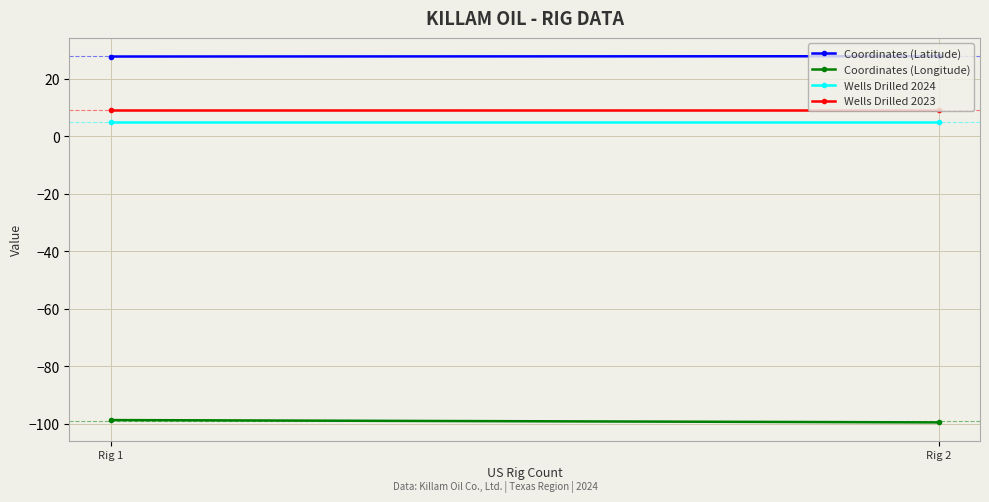

Rank the series at Rig 1 from lowest to highest value.

Coordinates (Longitude), Wells Drilled 2024, Wells Drilled 2023, Coordinates (Latitude)